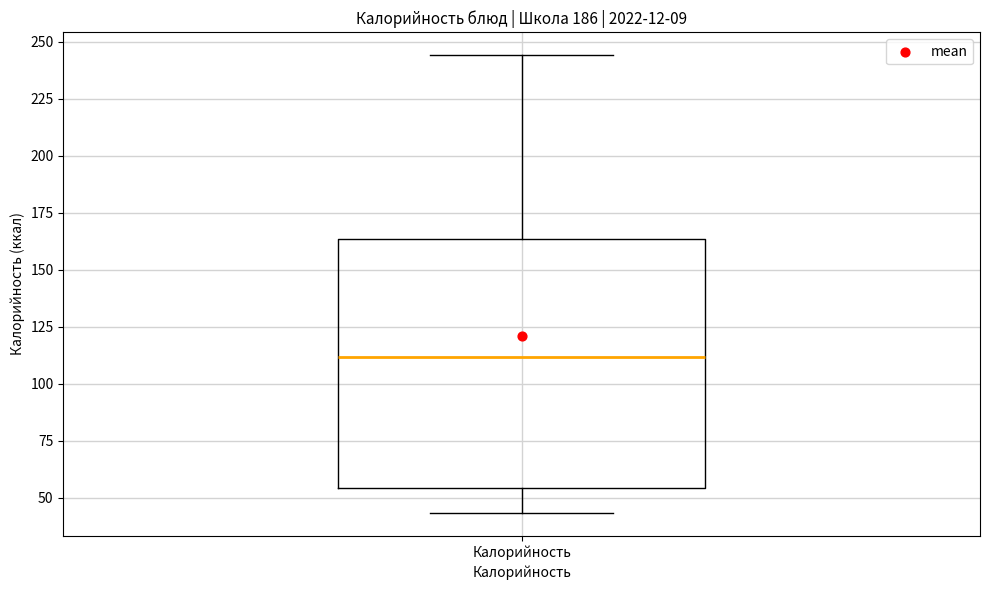

Transcribe this box plot: give where the median line is, the range the box spans, and where the two whiskers end, as read against the y-axis. The values are not printed on the chart, so give them approximately, as read against the axis.

median 110, box 55 to 165, whiskers 45 to 245